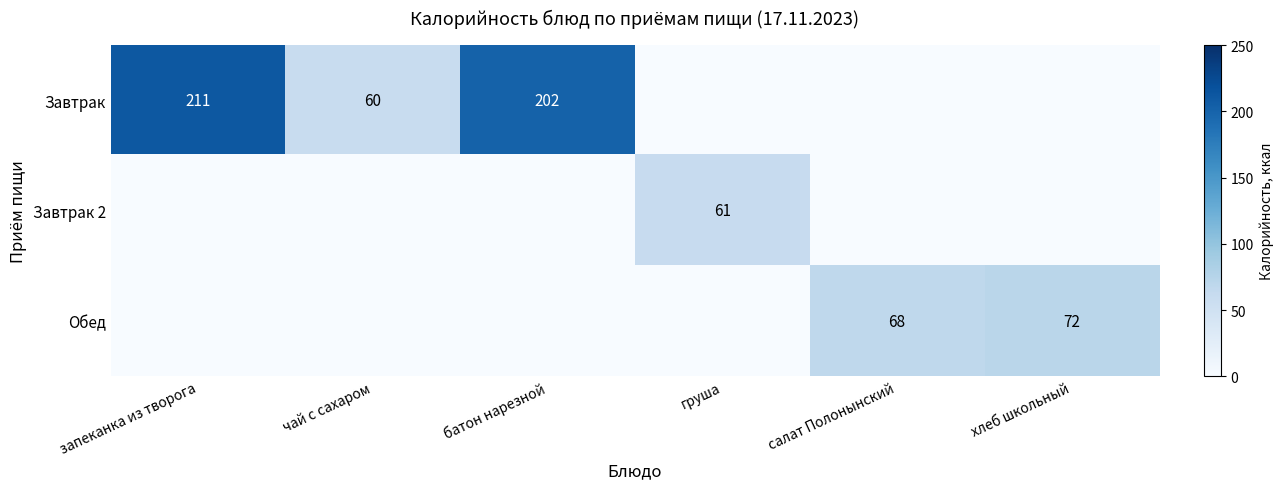

Which has a higher value, запеканка из творога or батон нарезной?

запеканка из творога